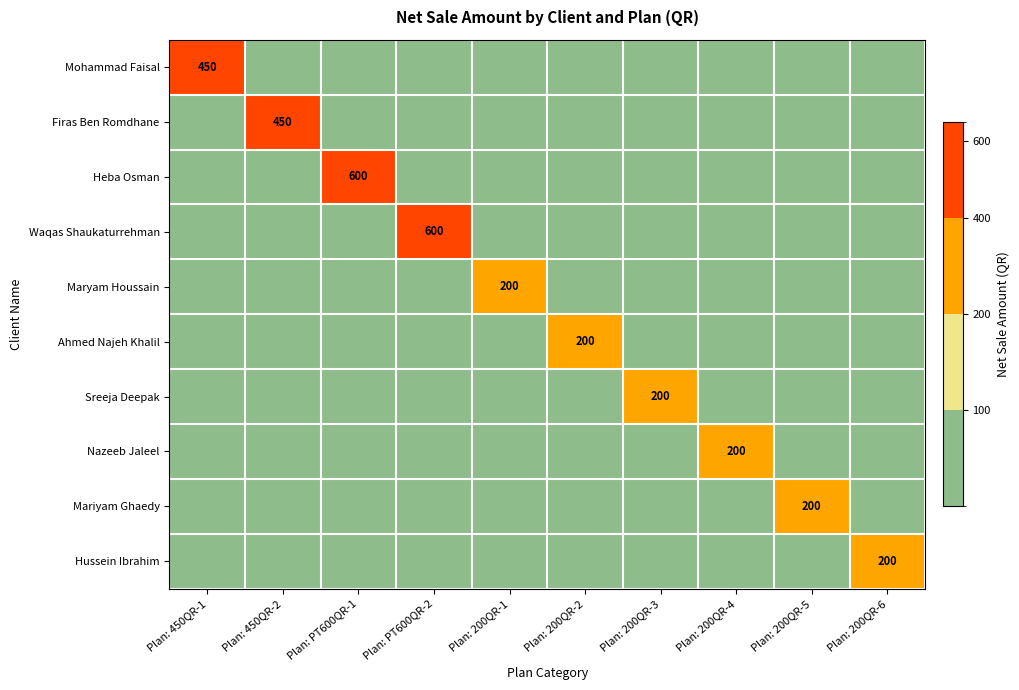

The Nazeeb Jaleel series shows 200 at Plan: 200QR-4. True or false?

True